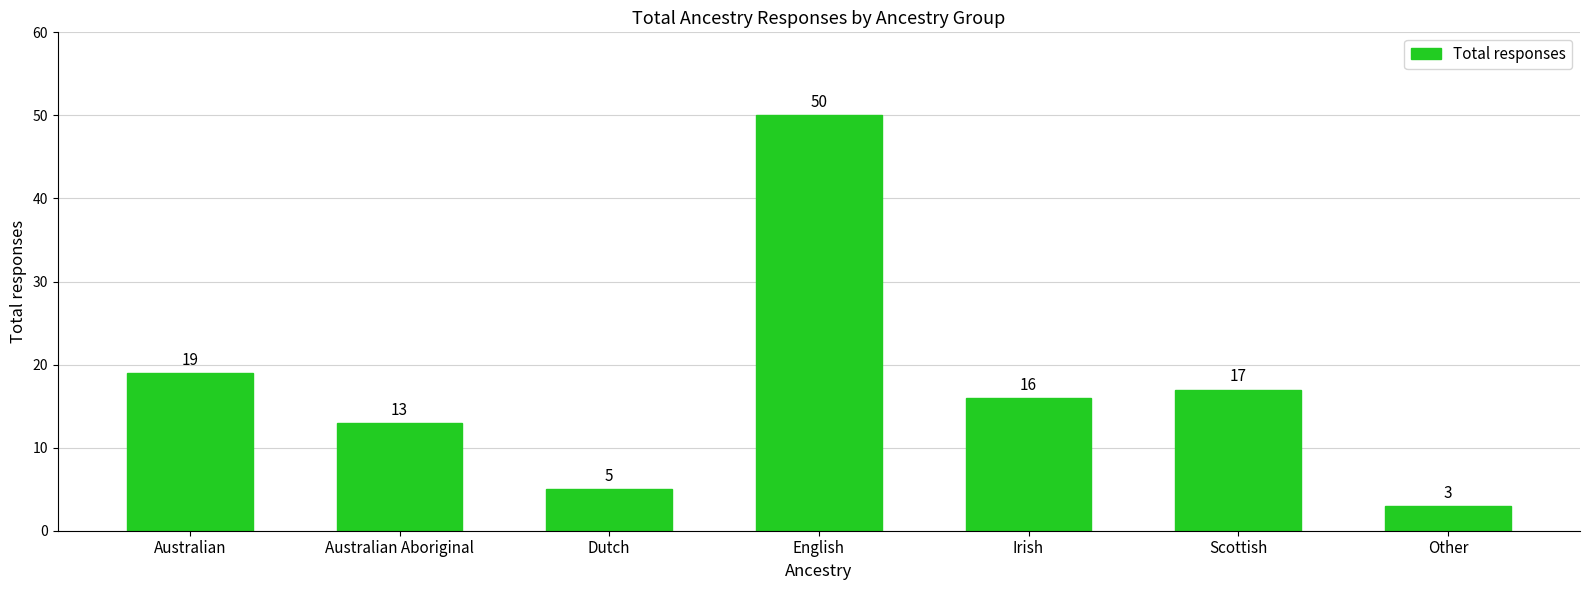

What is the minimum value shown in the chart?

3